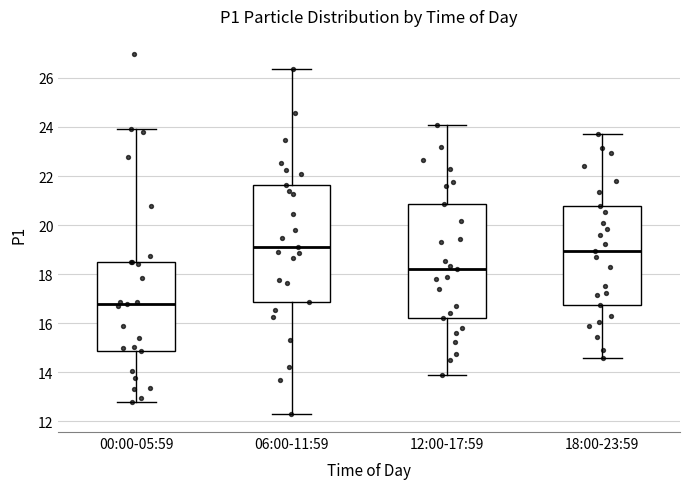

Where does the upper whisker of the box for 12:00-17:59 end on the y-axis? The values are not printed on the chart, so give them approximately, as read against the axis.

24.2